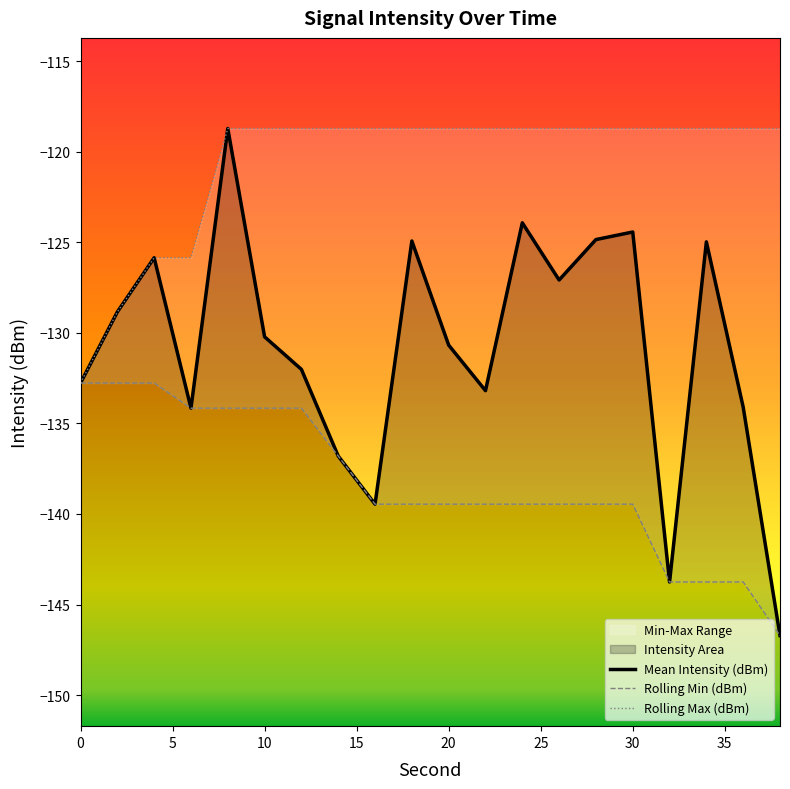

True or false: Rolling Min (dBm) has more than 0 interior local peaks.

False